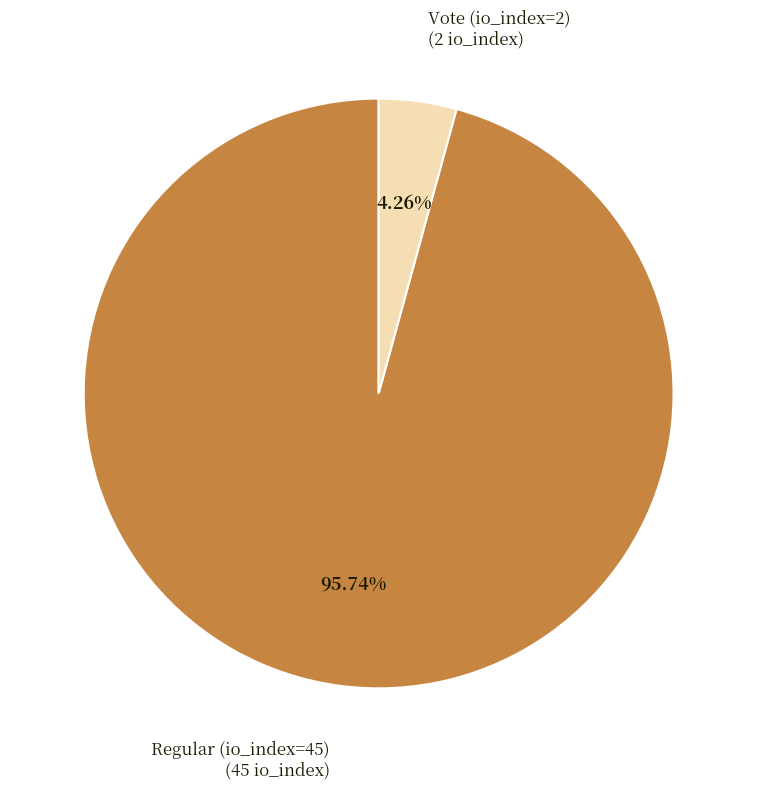

Which slice is the largest?

Regular (io_index=45)